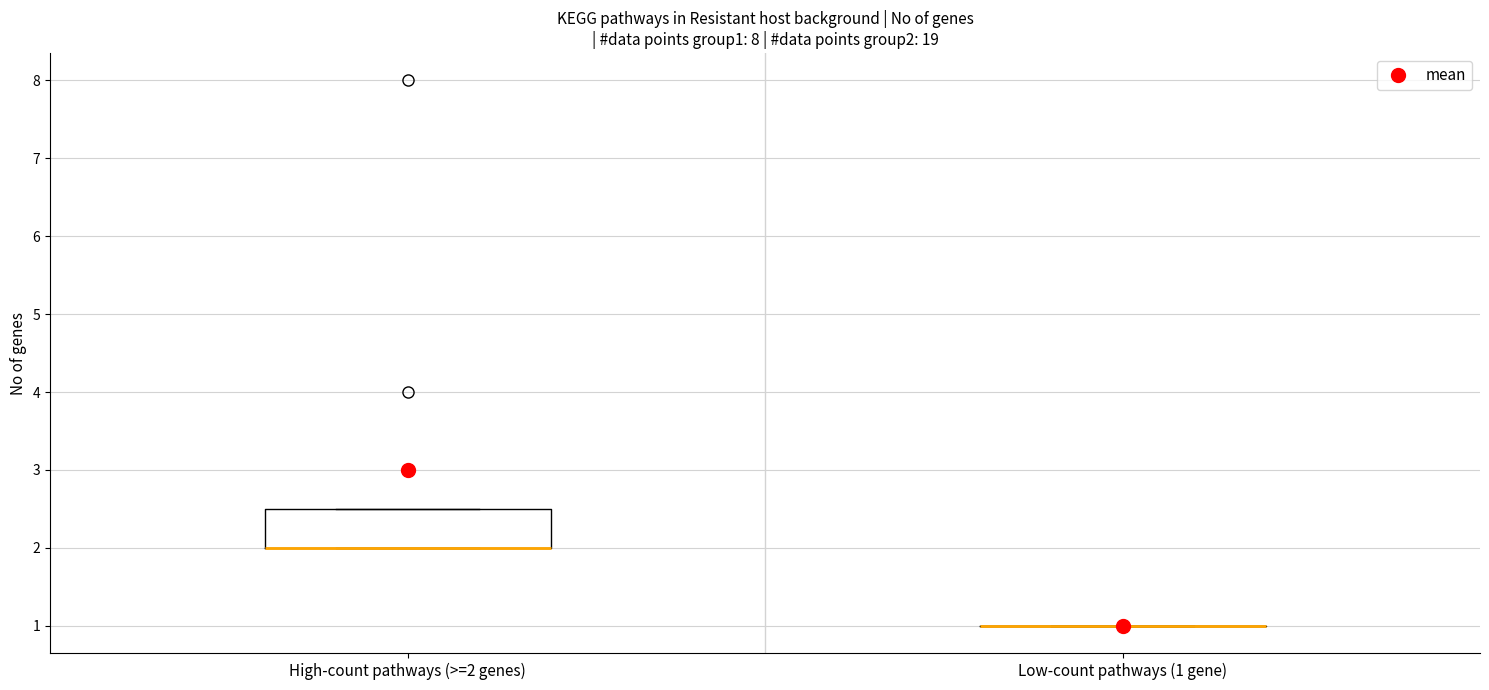

Where is the upper edge of the box for High-count pathways (>=2 genes) on the y-axis? The values are not printed on the chart, so give them approximately, as read against the axis.

2.5